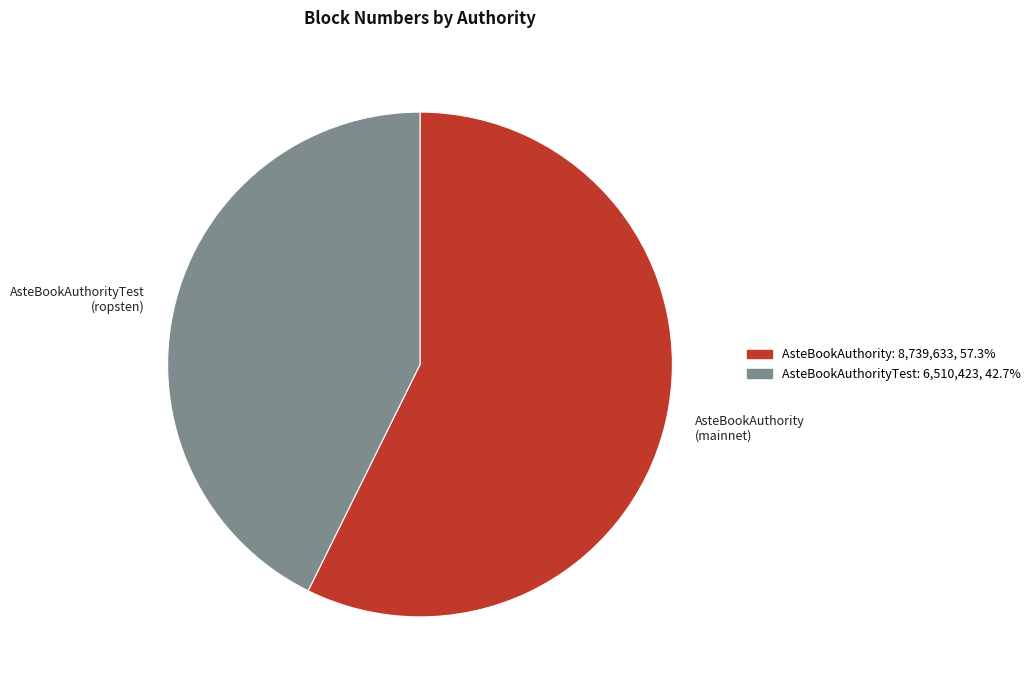

Which category accounts for the majority?

AsteBookAuthority (mainnet)